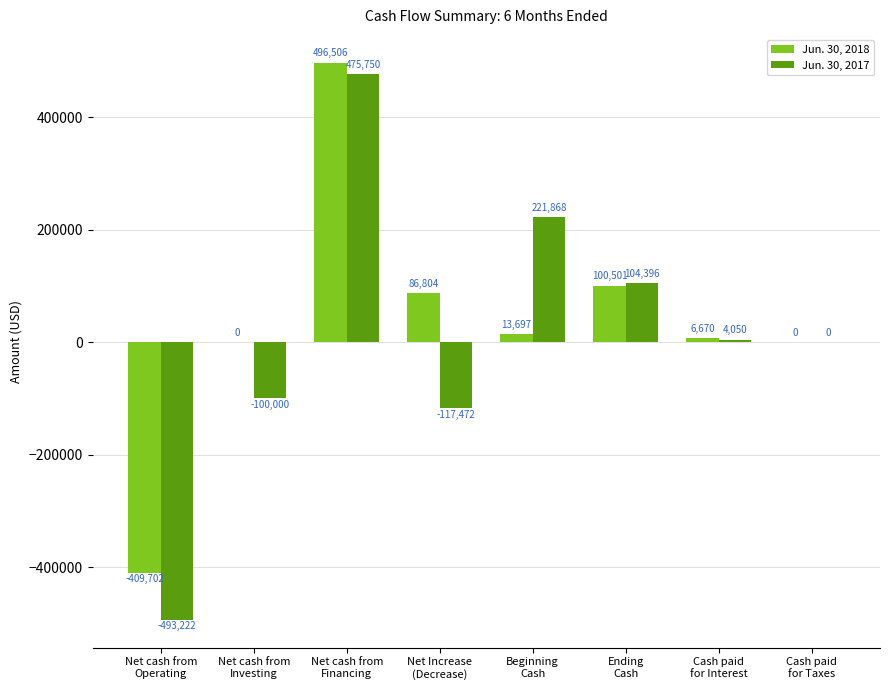

The Jun. 30, 2017 series shows -361957 at Cash paid
for Taxes. True or false?

False